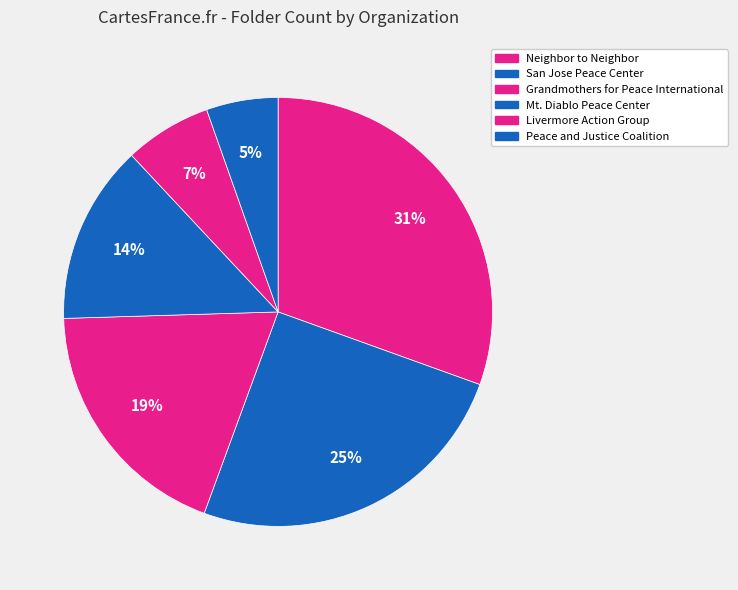

Is Peace and Justice Coalition the majority of the pie?

No